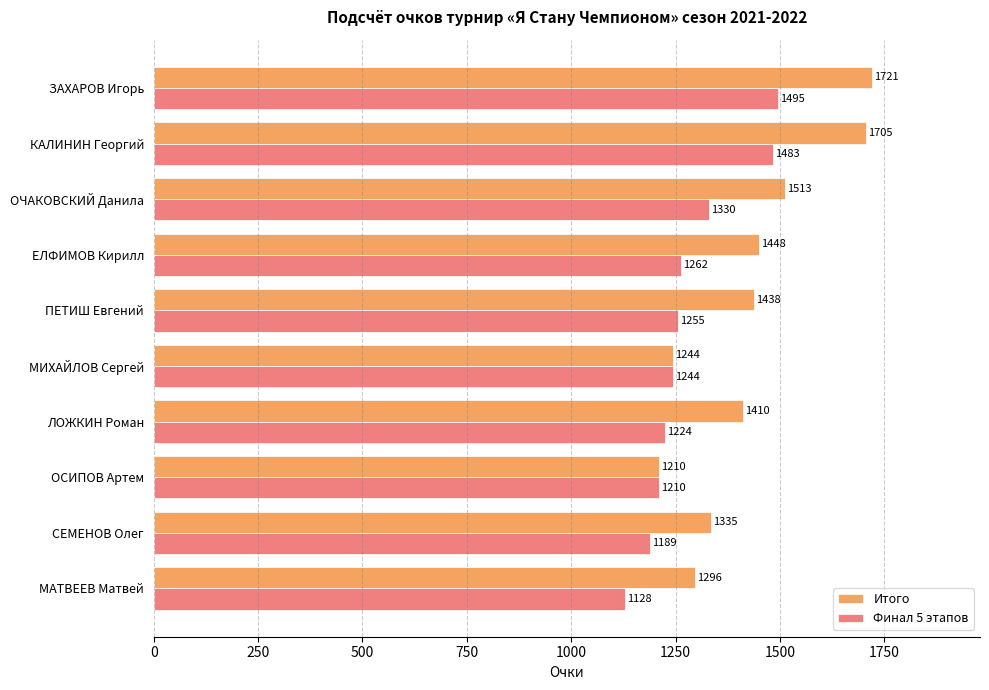

How many data points does each series have?

10